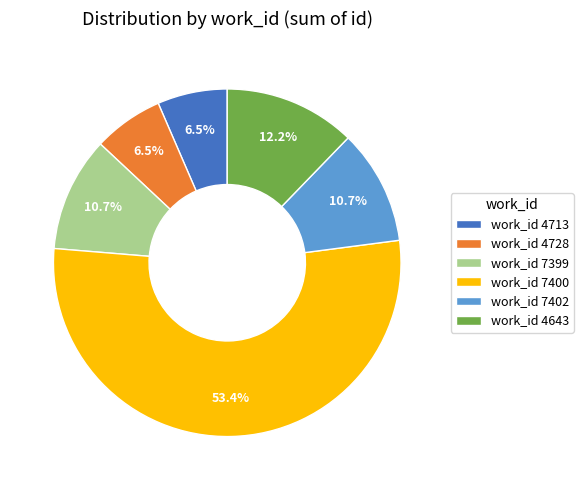

Which has a higher value, work_id 4713 or work_id 7399?

work_id 7399